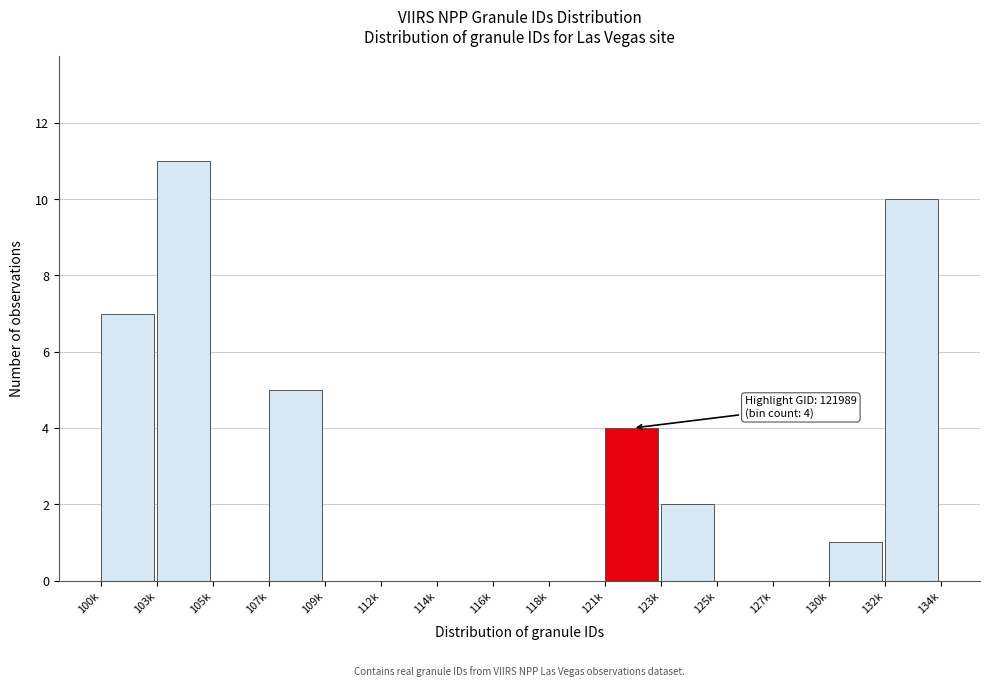

Reading right to left, transcribe all the data shown in this chart.

132k=10	130k=1	127k=0	125k=0	123k=2	121k=4	118k=0	116k=0	114k=0	112k=0	109k=0	107k=5	105k=0	103k=11	100k=7